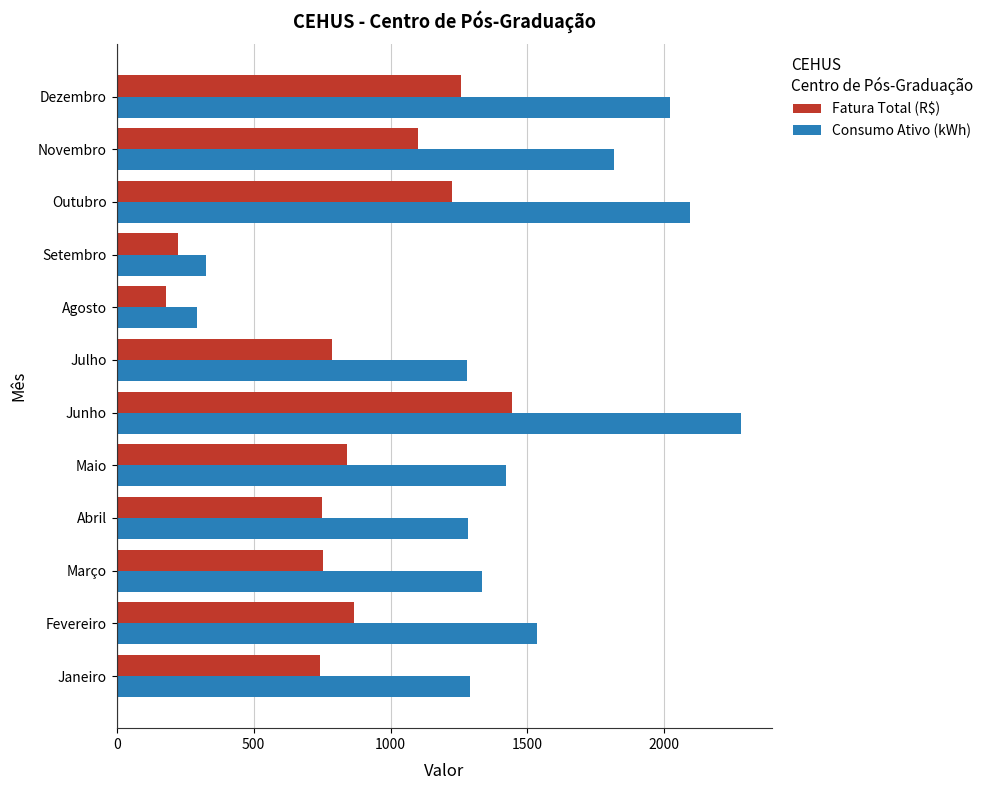

What is the minimum value for Consumo Ativo (kWh)?

293.0